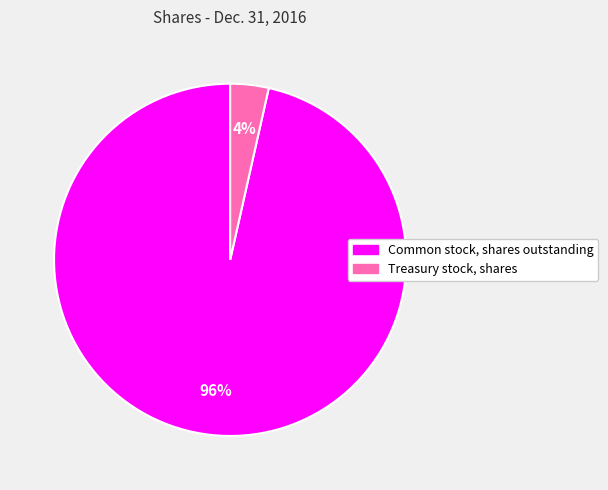

Which category has the smallest portion of the pie?

Treasury stock, shares